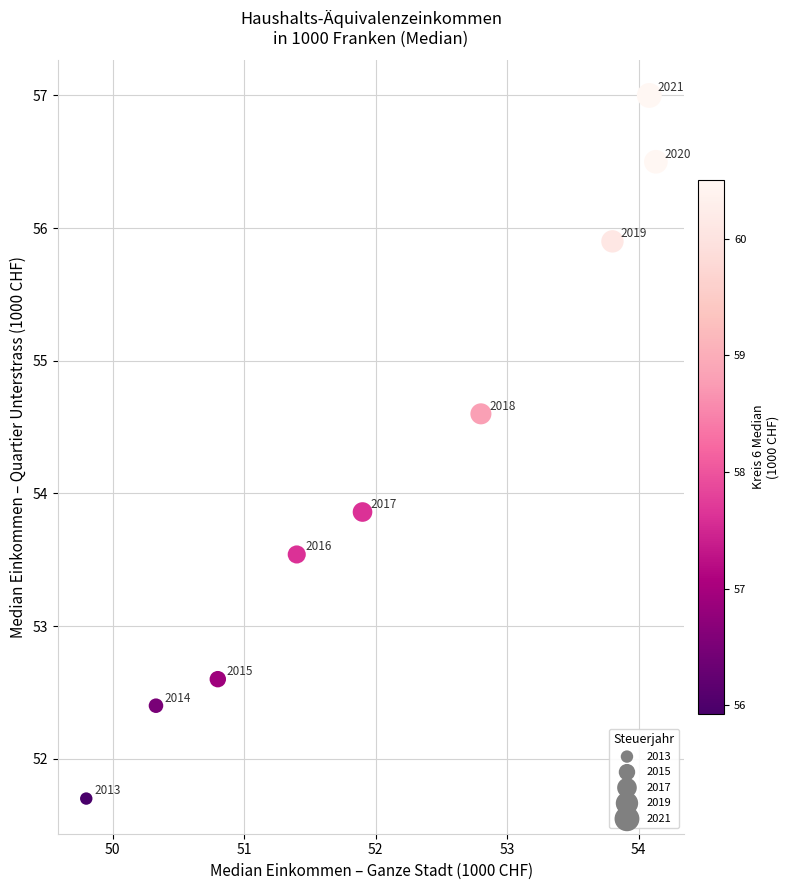

What Y value in the scatter plot is closest to 54?

53.9